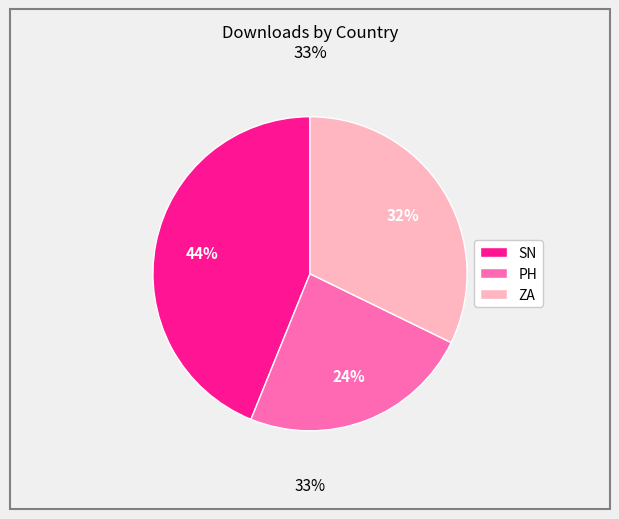

Count the number of slices in the pie.

3